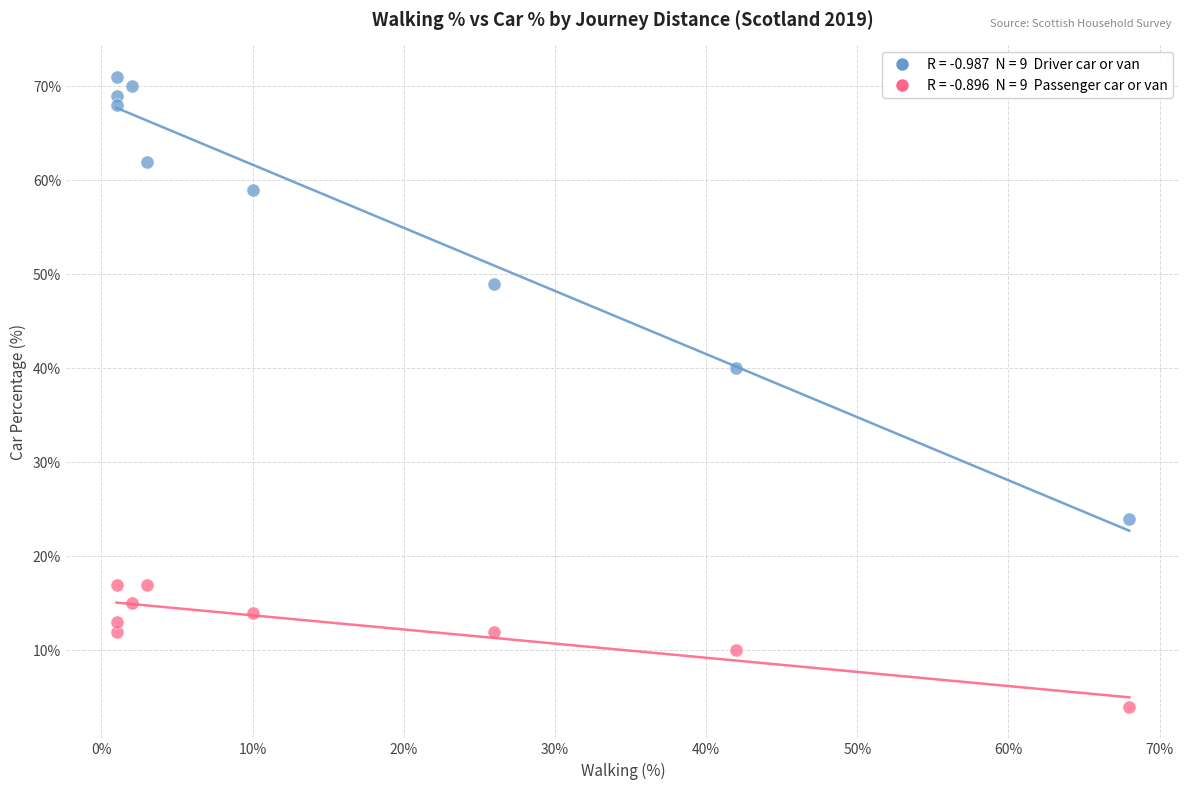

Across all data points, what is the range of X values (max minus min)?

67